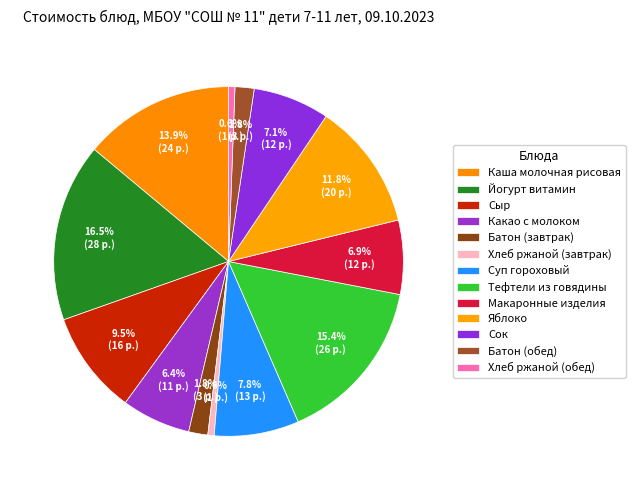

How many slices are in this pie chart?

13